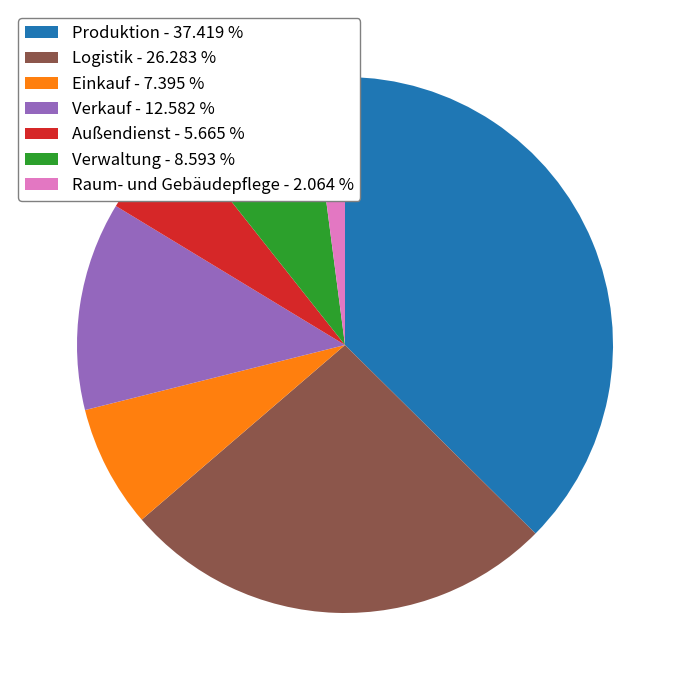

True or false: Außendienst accounts for 19% of the total.

False